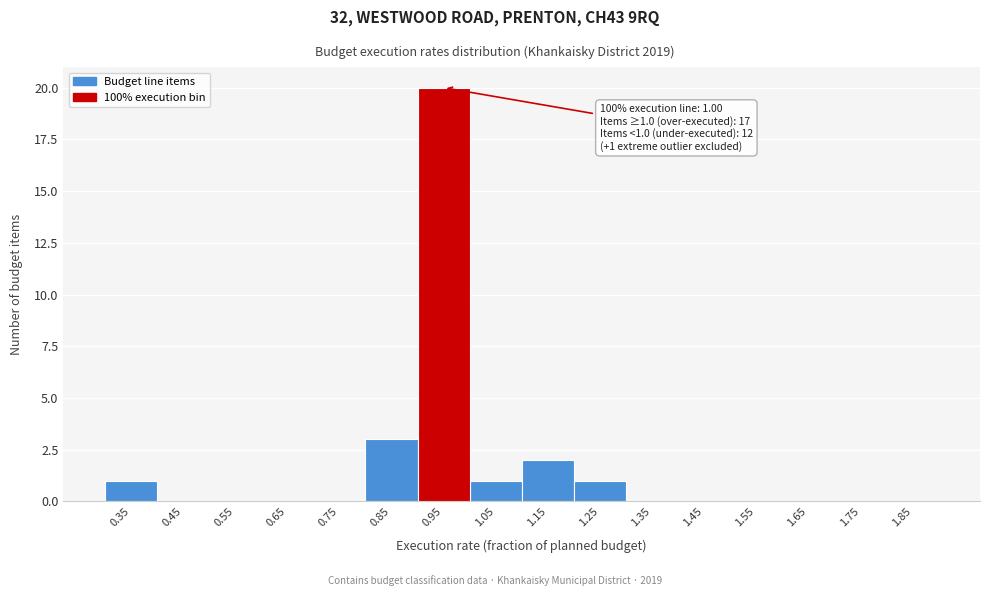

Reading left to right, list all the values displayed in this chart.

0.35=1	0.45=0	0.55=0	0.65=0	0.75=0	0.85=3	0.95=20	1.05=1	1.15=2	1.25=1	1.35=0	1.45=0	1.55=0	1.65=0	1.75=0	1.85=0